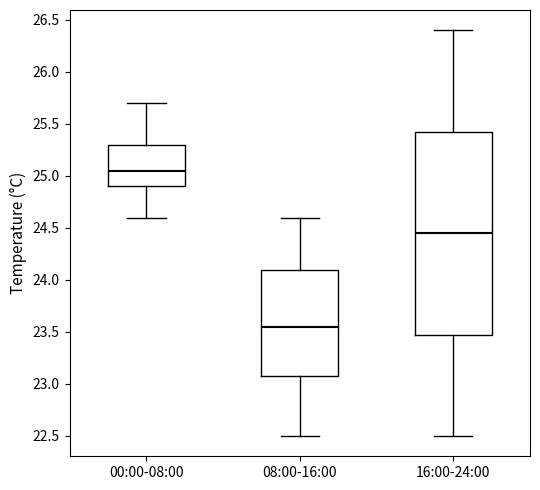

Reading left to right, read every box against the y-axis: the position of its median line, the range the box covers, and the ends of its whiskers. The values are not printed on the chart, so give them approximately, as read against the axis.

00:00-08:00: median 25.05, box 24.90 to 25.30, whiskers 24.60 to 25.70
08:00-16:00: median 23.55, box 23.10 to 24.10, whiskers 22.50 to 24.60
16:00-24:00: median 24.45, box 23.50 to 25.45, whiskers 22.50 to 26.40